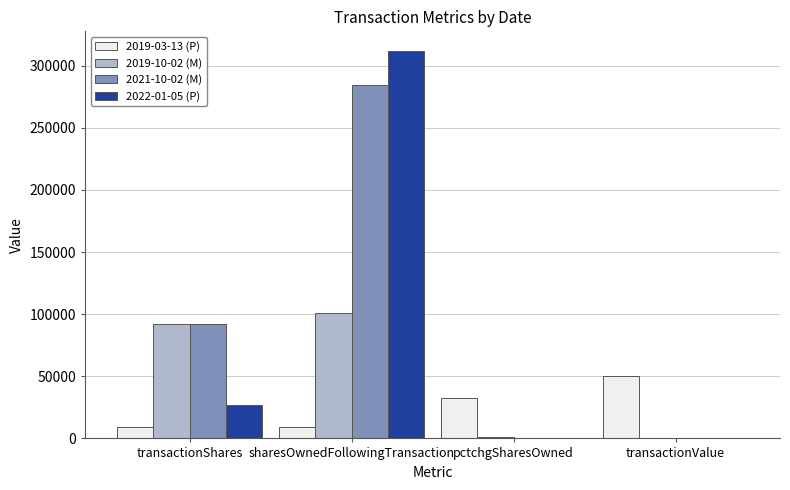

Is it true that 2019-03-13 (P) equals 8800 at sharesOwnedFollowingTransaction?

True